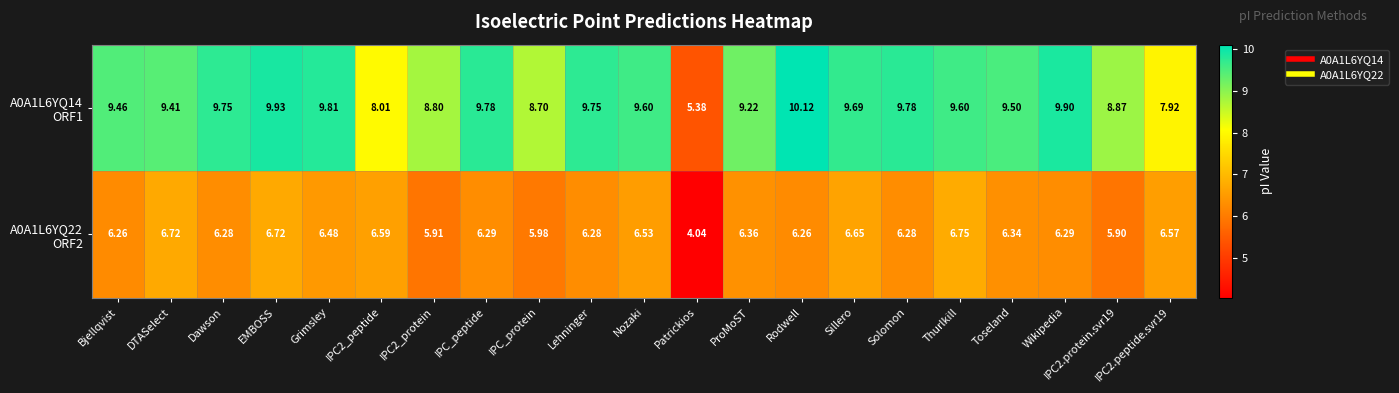

At which category is the sum across all series the highest?

EMBOSS